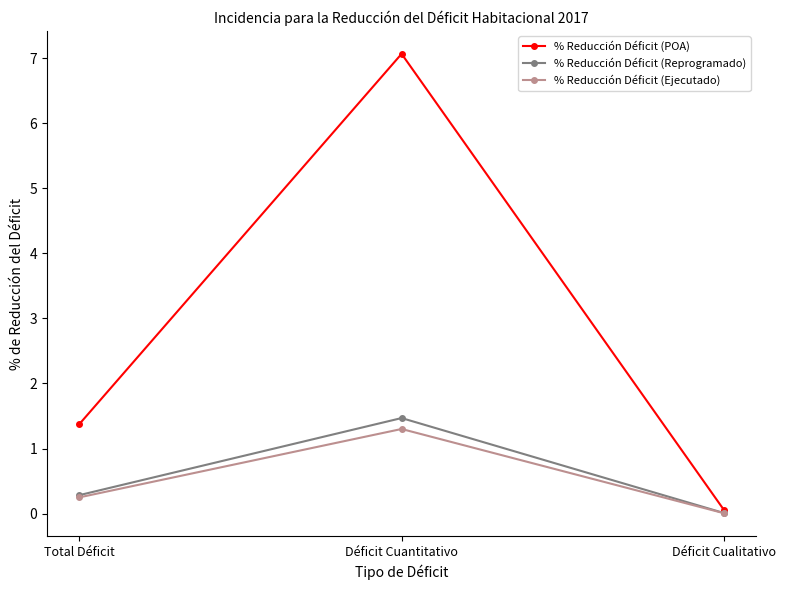

What is the label of the 2nd point from the right?

Déficit Cuantitativo